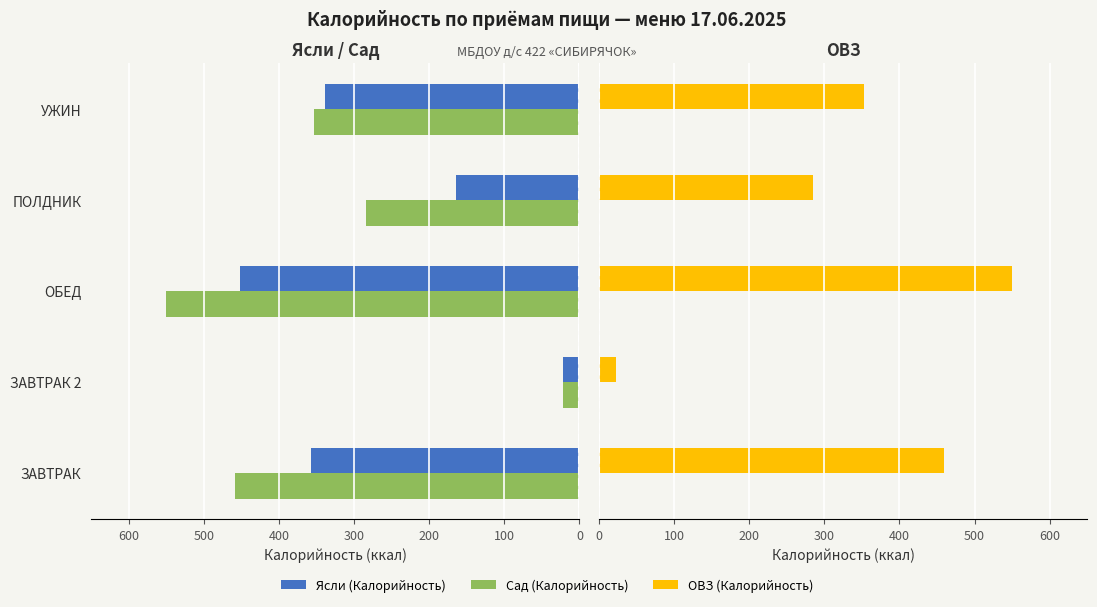

Reading left to right, extract all data points from this chart.

Ясли (Калорийность): 357.2	22.0	451.6	164.4	339.2
Сад (Калорийность): 459.1	22.0	550.2	284.4	353.3
ОВЗ (Калорийность): 459.1	22.0	550.2	284.4	353.3